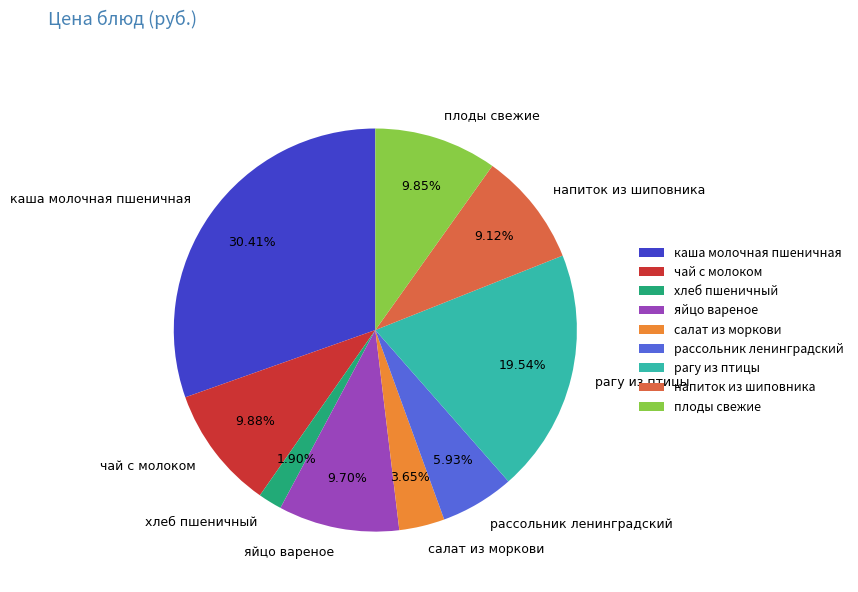

To the nearest percent, what percentage of the pie is чай с молоком?

10%